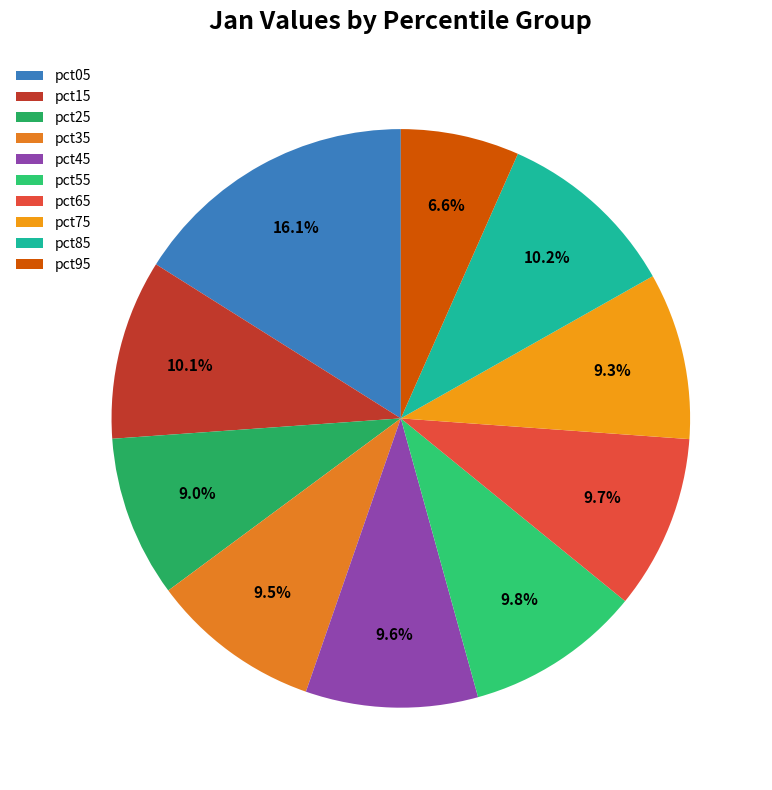

Does any single category account for the majority?

No